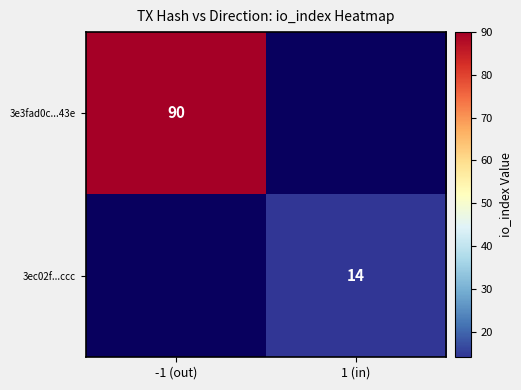

Which category has the lowest value across all series?

1 (in)